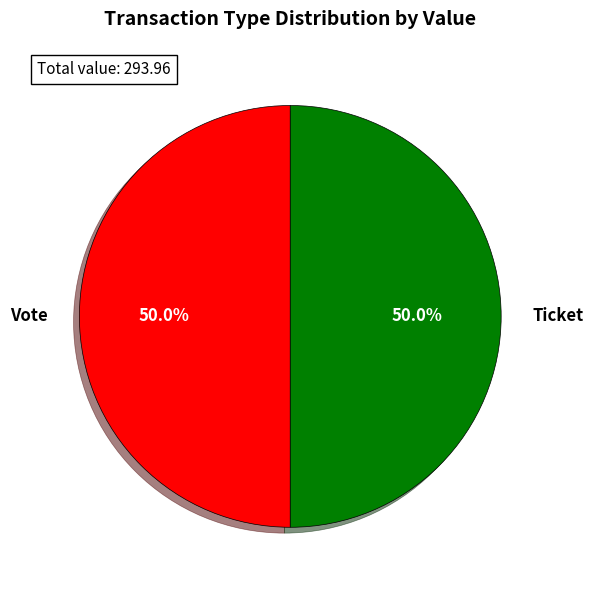

What percentage is NOT represented by Vote?

50.0%